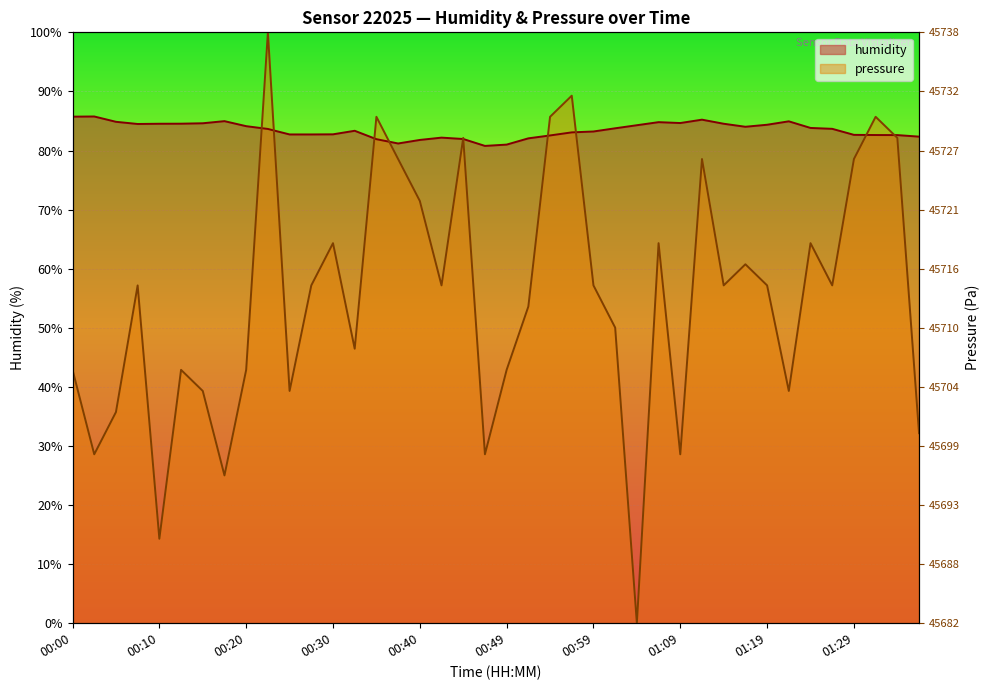

At which category is the sum across all series the highest?

00:23